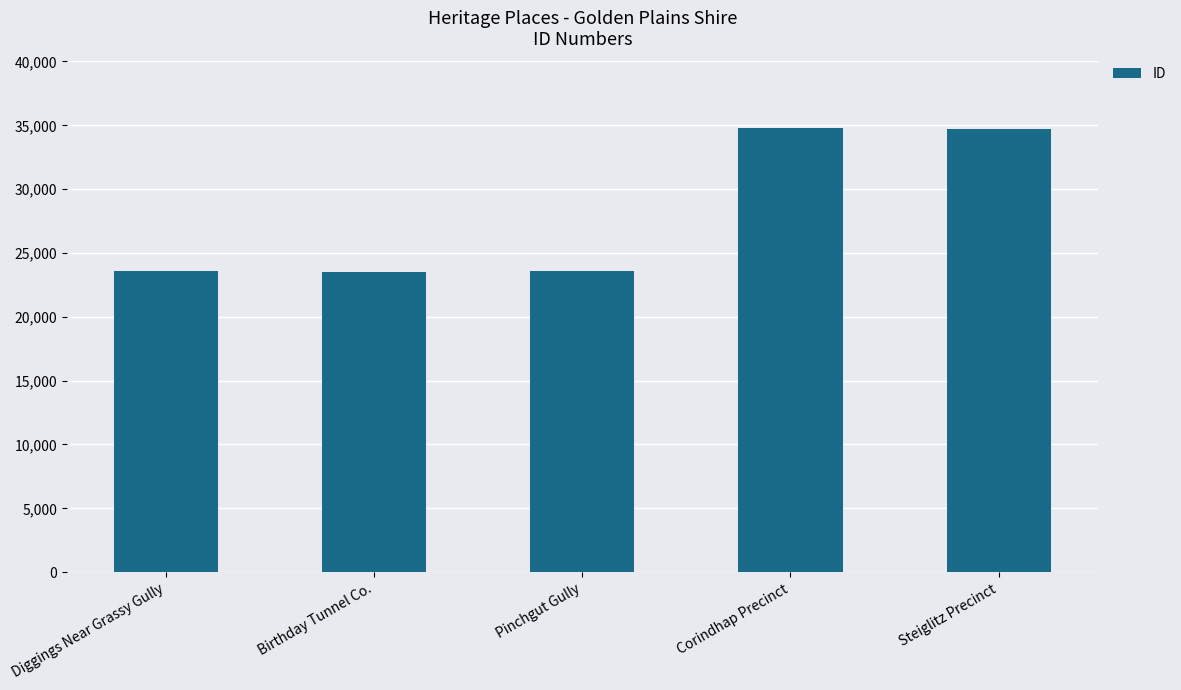

What is the approximate value at Diggings Near Grassy Gully?

23567